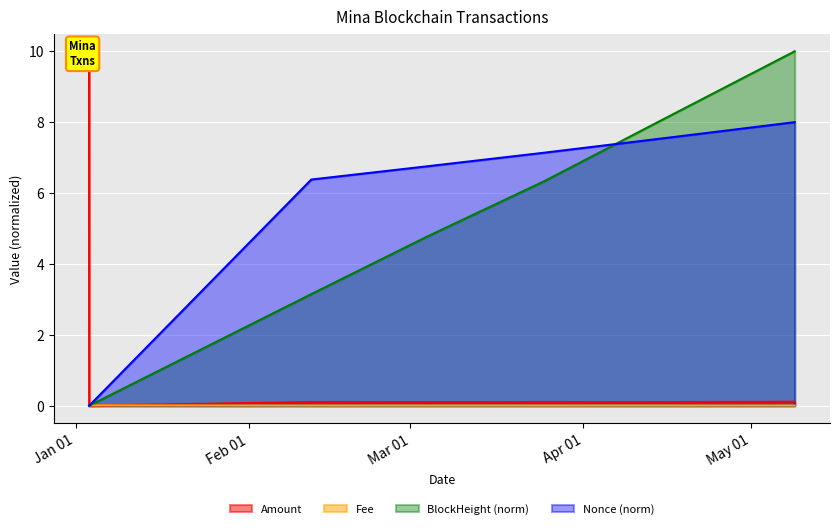

At which label does Amount reach its peak?

2024-01-03 09:51:00